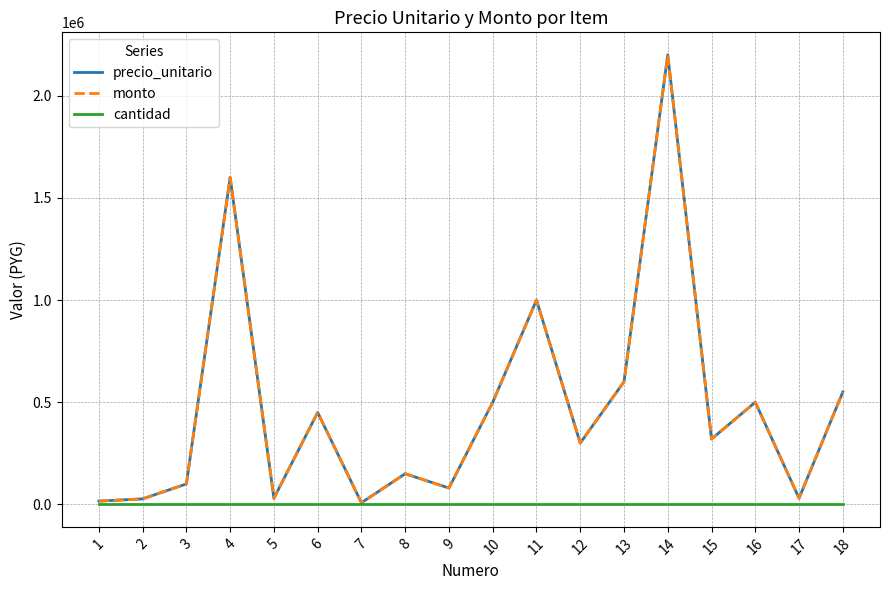

What is the sum of the cantidad values at 8 and 9?

2